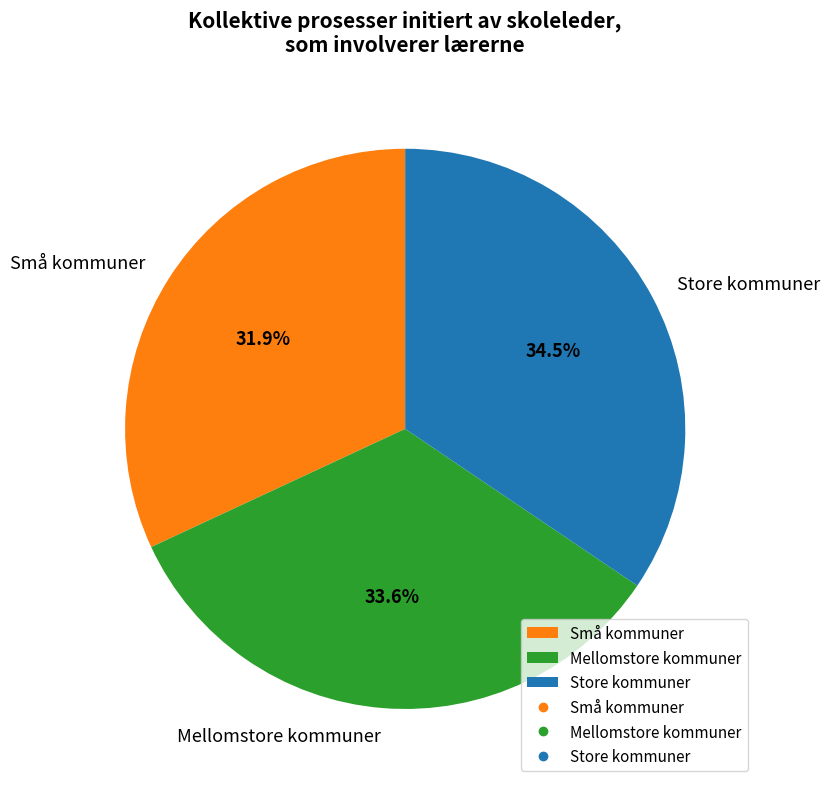

Which has a higher value, Små kommuner or Store kommuner?

Store kommuner